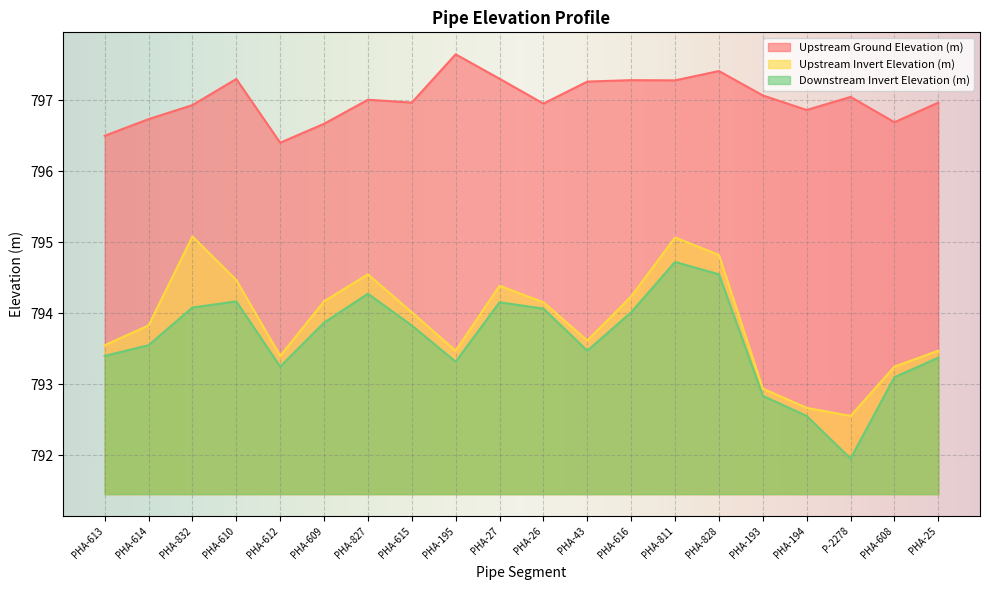

How many lines are shown in the chart?

3